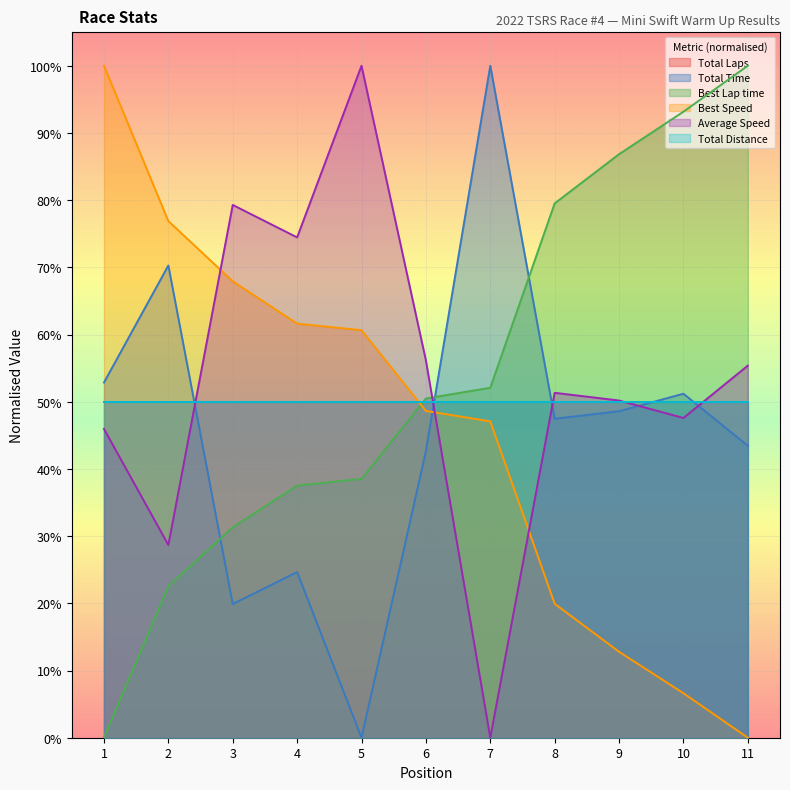

The value of Total Time at 1 is 0.3. True or false?

False